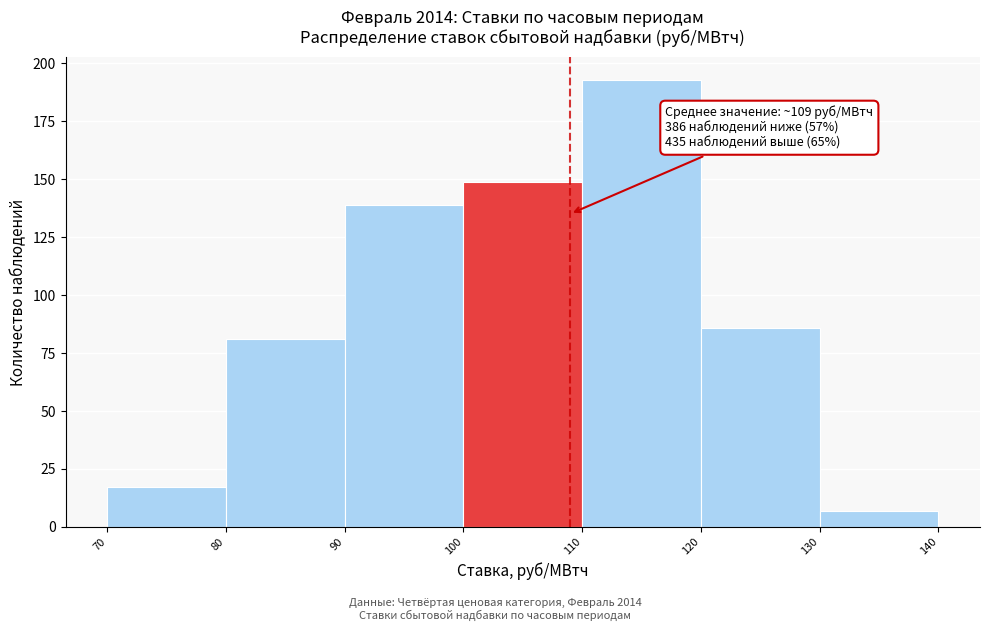

Over which range of the x-axis is the bar tallest?

110 to 120